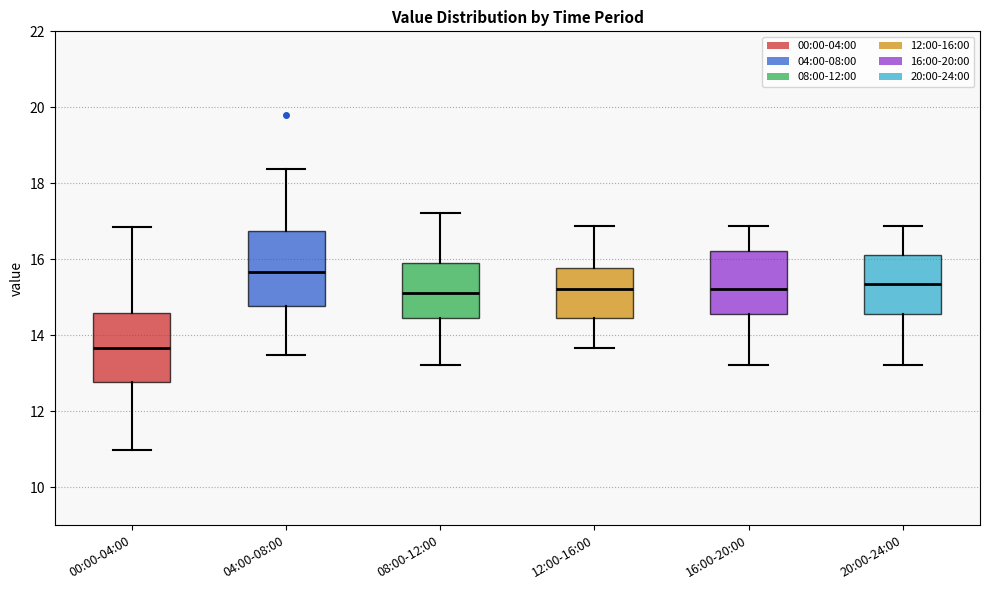

Where does the lower whisker of the box for 12:00-16:00 end on the y-axis? The values are not printed on the chart, so give them approximately, as read against the axis.

13.6